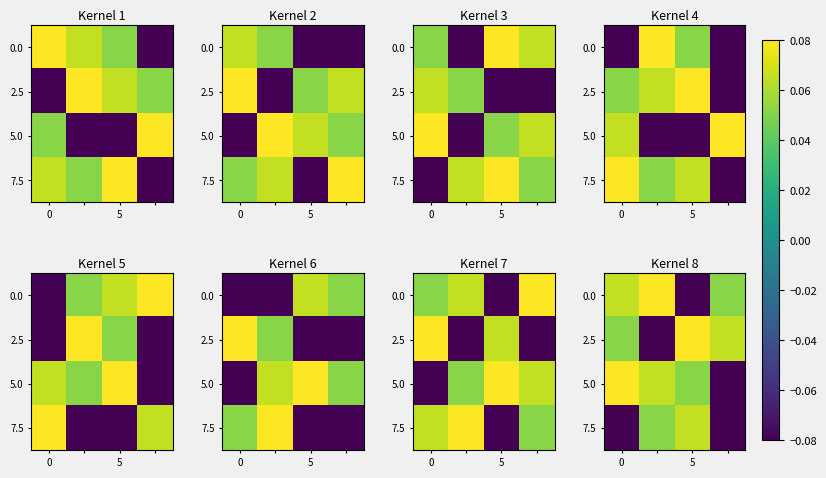

What is the spread (max minus min) of values at 0?

0.2